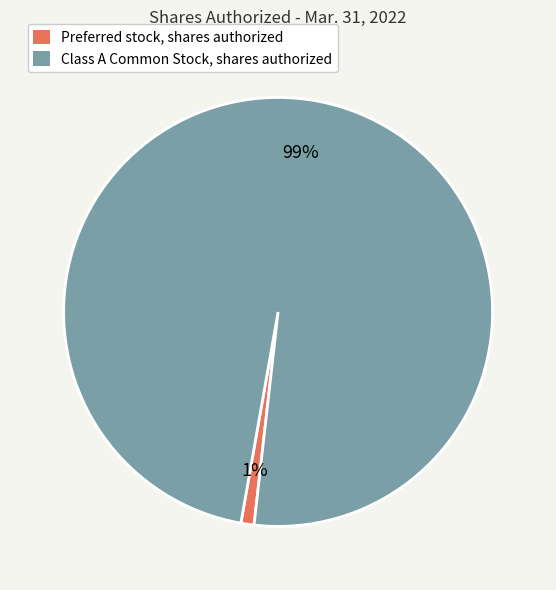

True or false: Class A Common Stock, shares authorized accounts for 89% of the total.

False